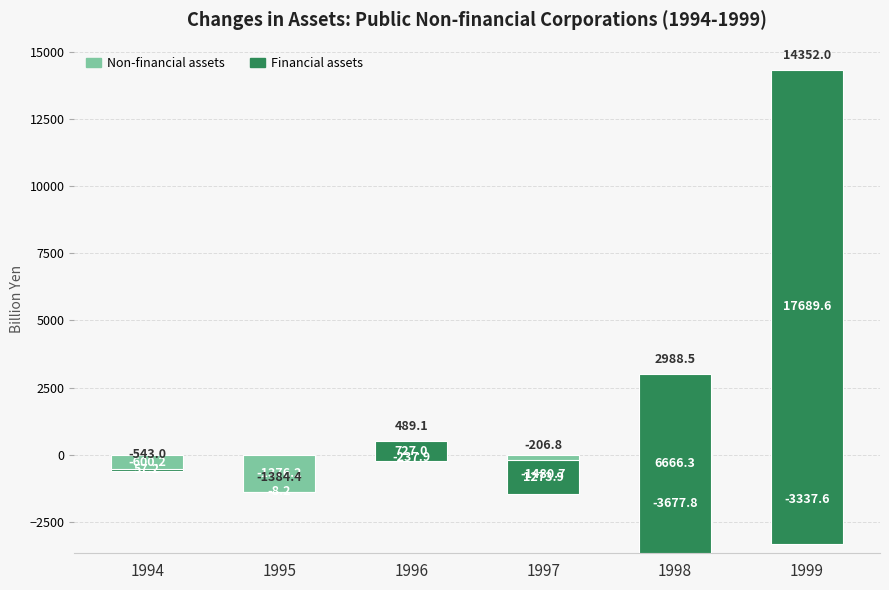

The Non-financial assets series shows -315.8 at 1996. True or false?

False